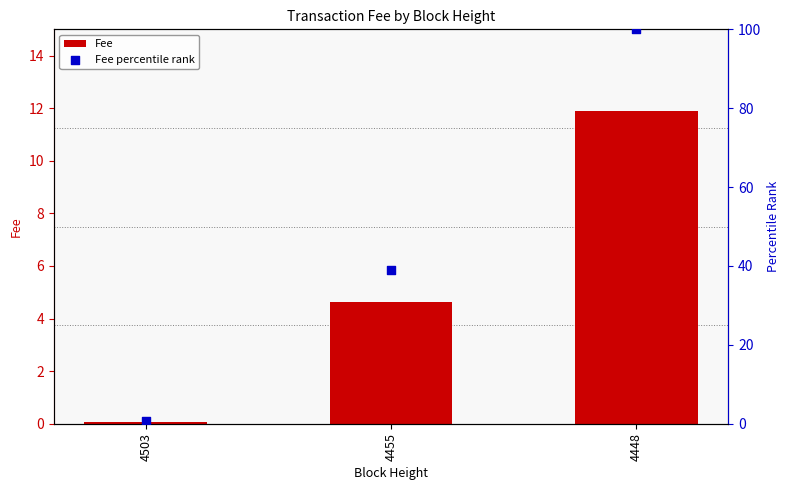

What is the total value across all series at 4503?

0.7